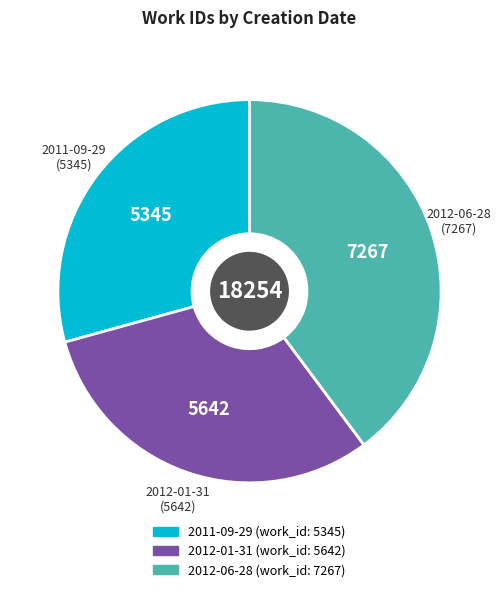

Is 2011-09-29 the majority of the pie?

No